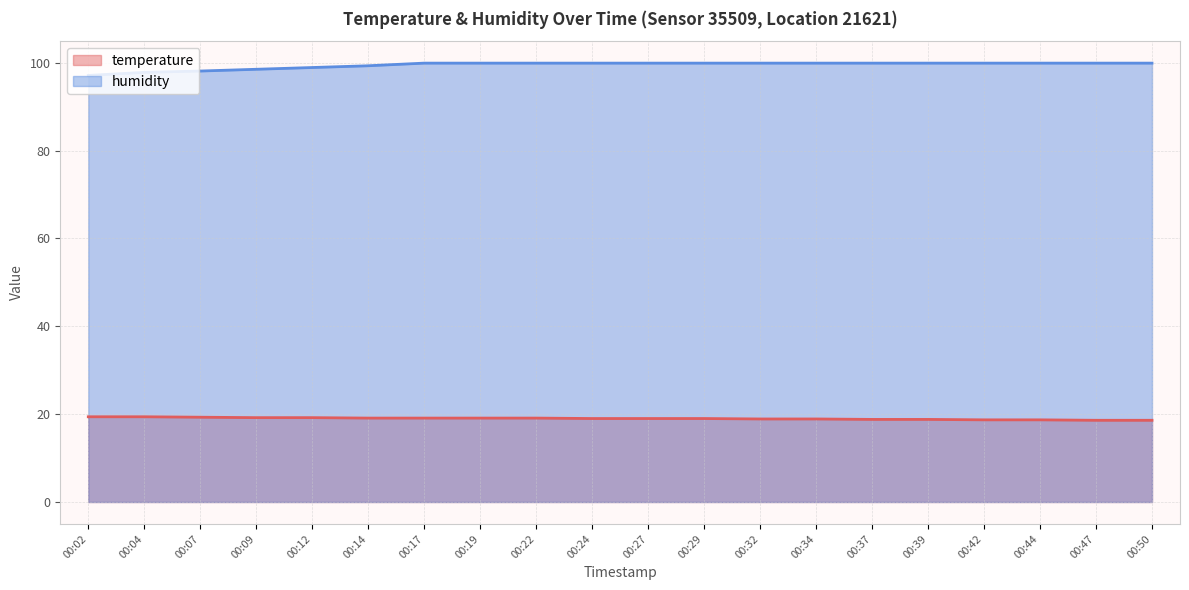

What is the total value across all series at 00:47?

118.5